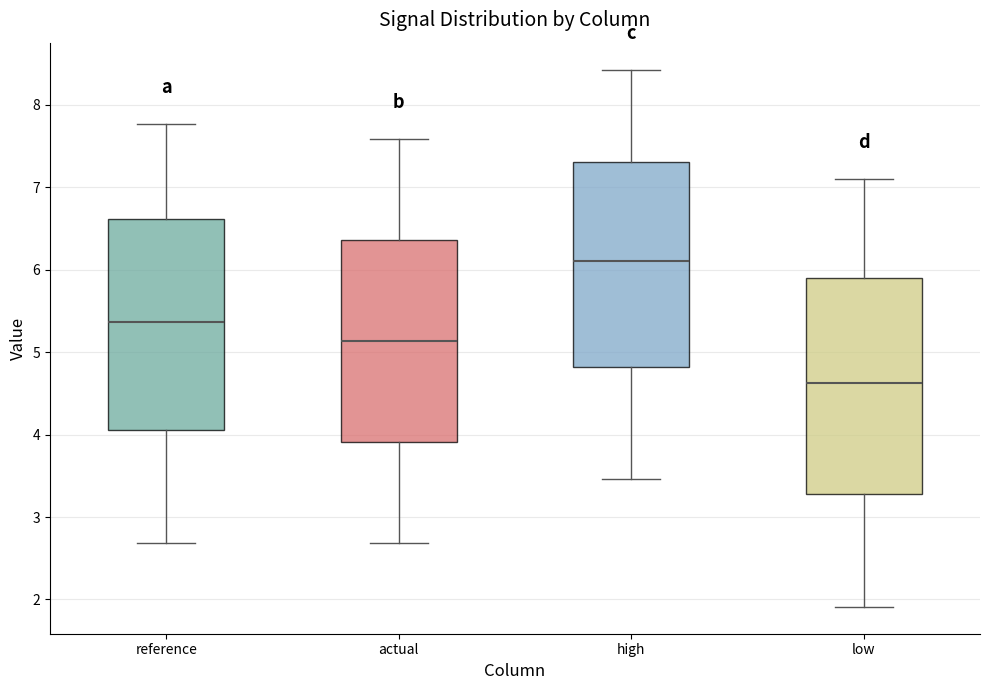

Reading left to right, read every box against the y-axis: the position of its median line, the range the box covers, and the ends of its whiskers. The values are not printed on the chart, so give them approximately, as read against the axis.

reference: median 5.4, box 4.1 to 6.6, whiskers 2.7 to 7.8
actual: median 5.1, box 3.9 to 6.4, whiskers 2.7 to 7.6
high: median 6.1, box 4.8 to 7.3, whiskers 3.5 to 8.4
low: median 4.6, box 3.3 to 5.9, whiskers 1.9 to 7.1